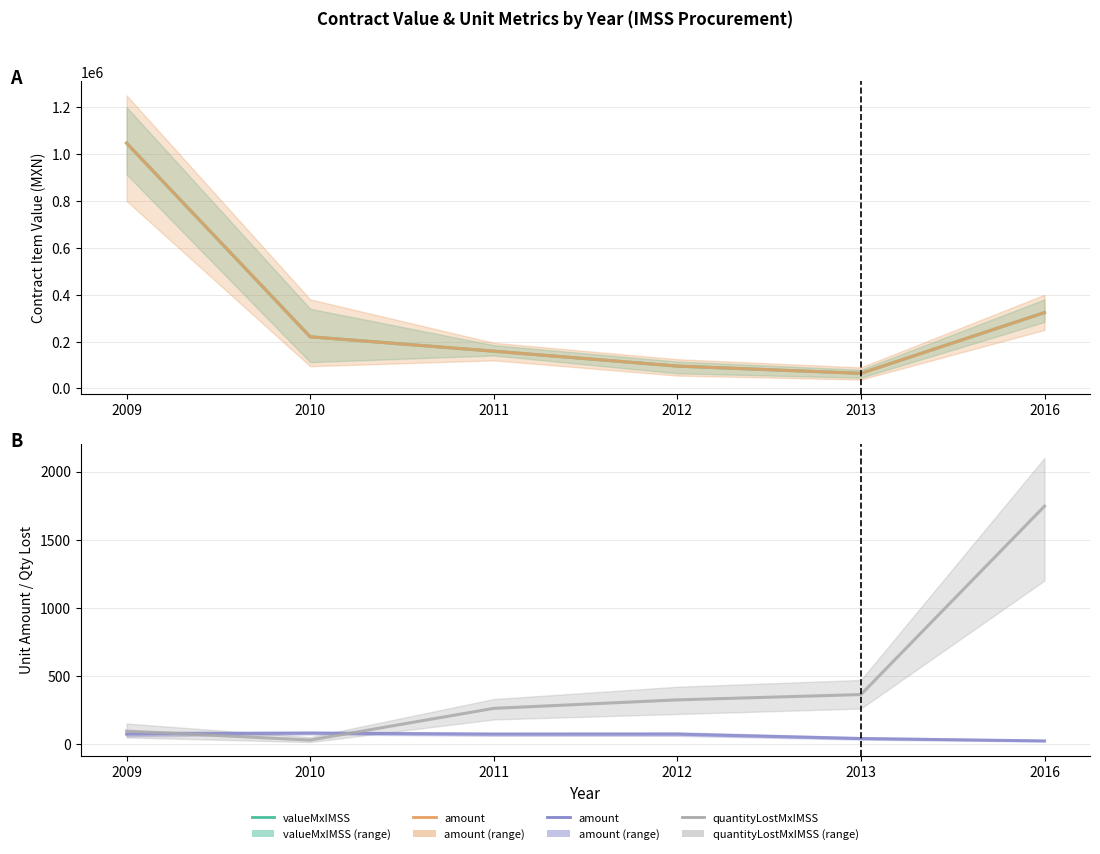

Which series has the largest total across all categories?

contracts.items.valueMxIMSS